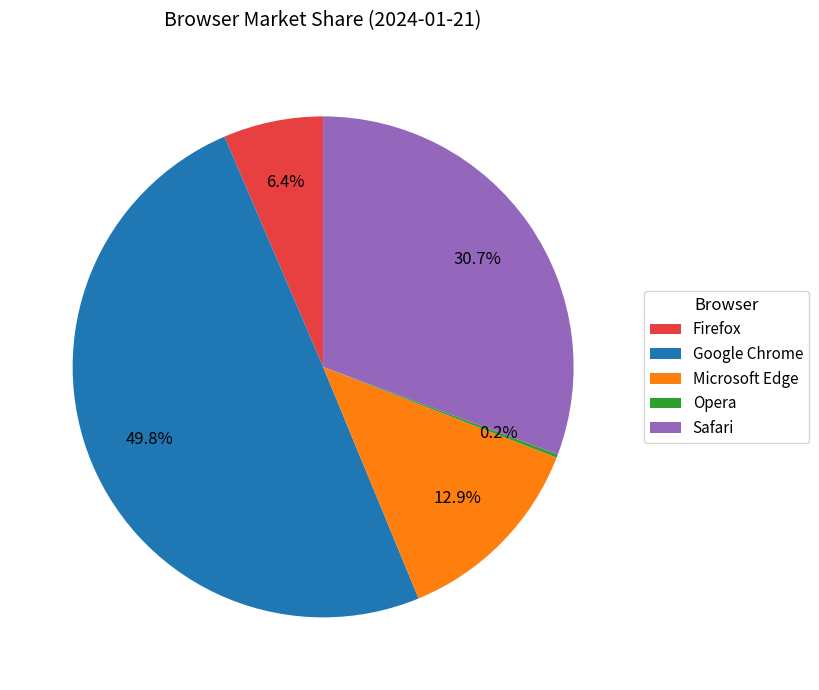

Approximately how many times larger is the value at Safari compared to Google Chrome?

0.6